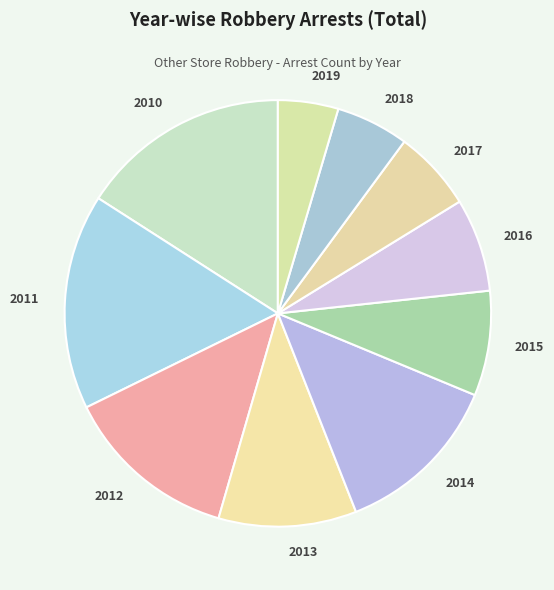

What is the smallest slice in the pie chart?

2019